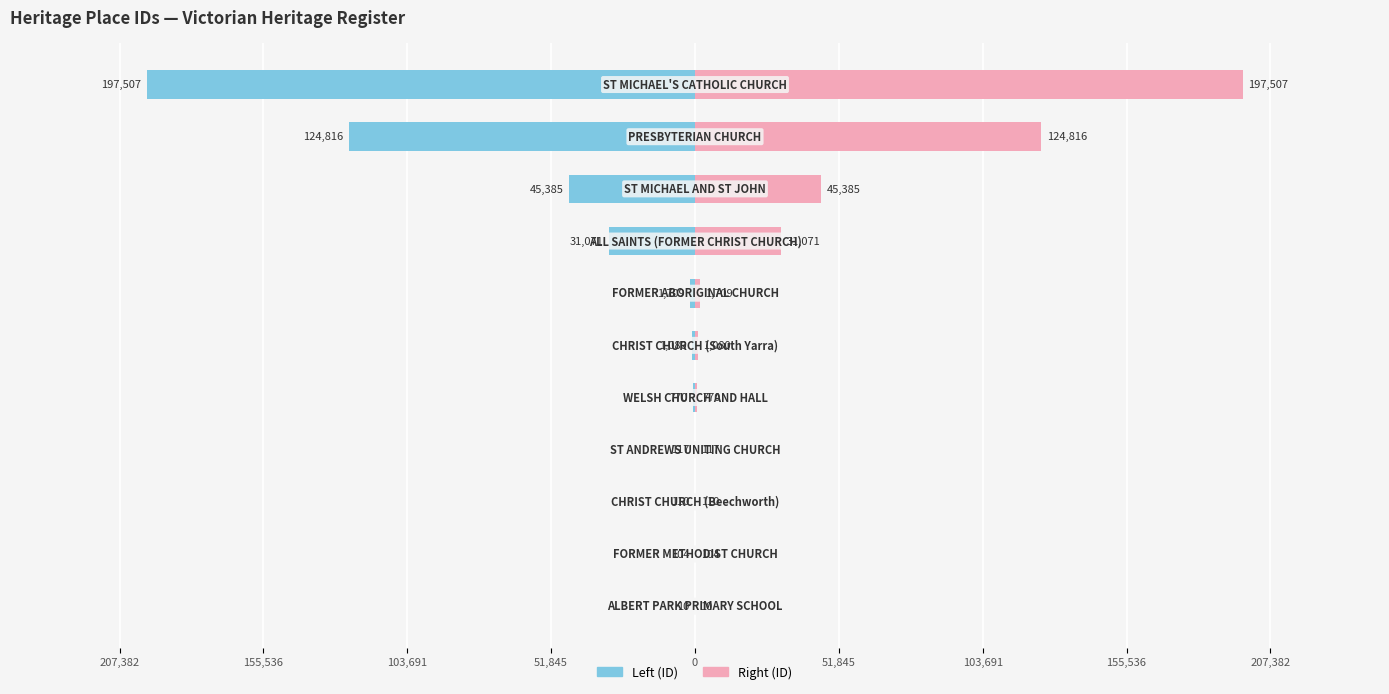

What are all the series names shown in the legend?

Left (ID), Right (ID)